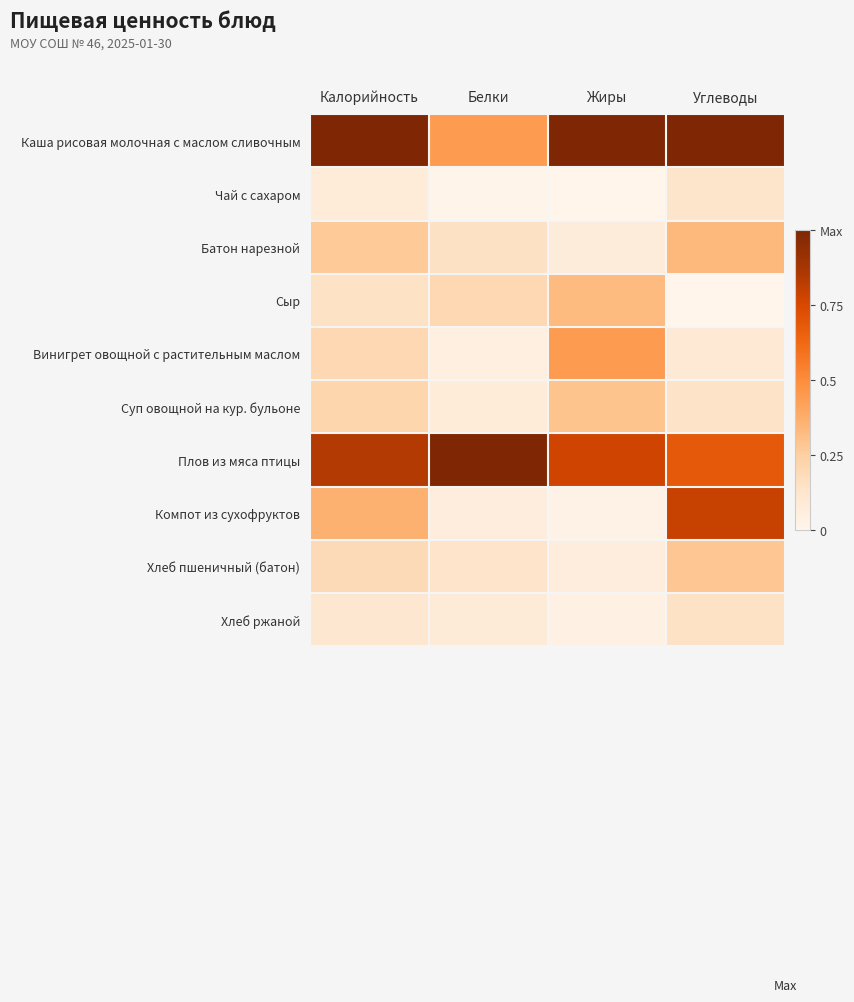

Between Жиры and Калорийность, which is larger?

Жиры